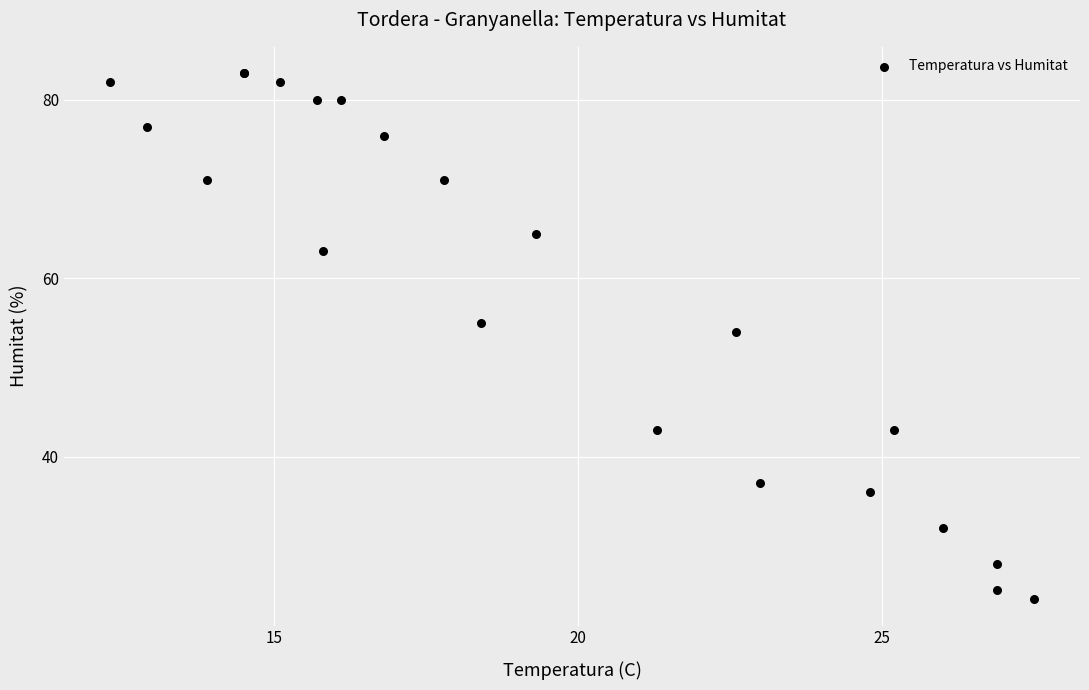

What Y value in the scatter plot is closest to 53?

54